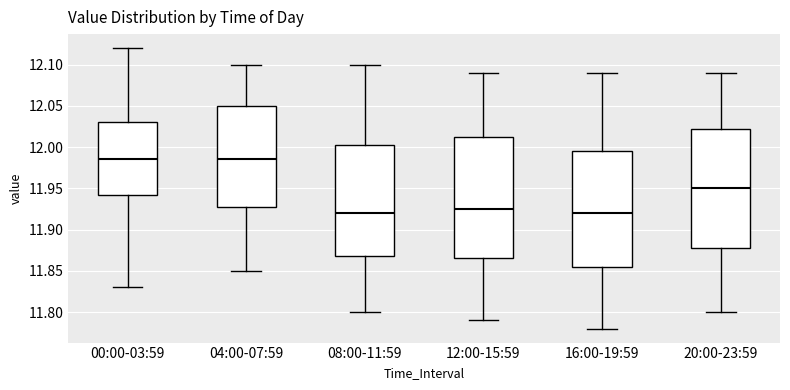

Where is the lower edge of the box for 08:00-11:59 on the y-axis? The values are not printed on the chart, so give them approximately, as read against the axis.

11.870